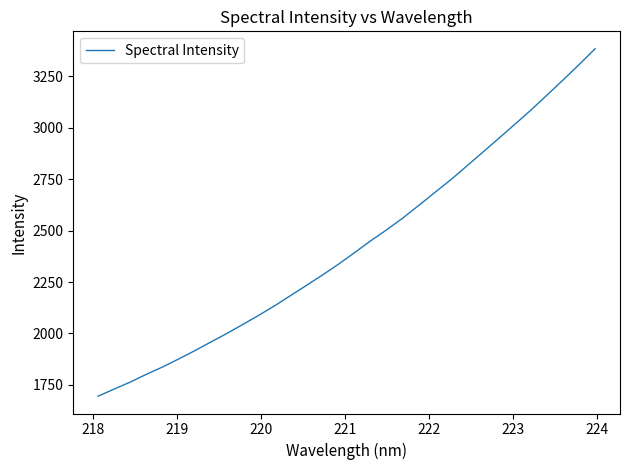

What is the maximum value shown in the chart?

3385.0